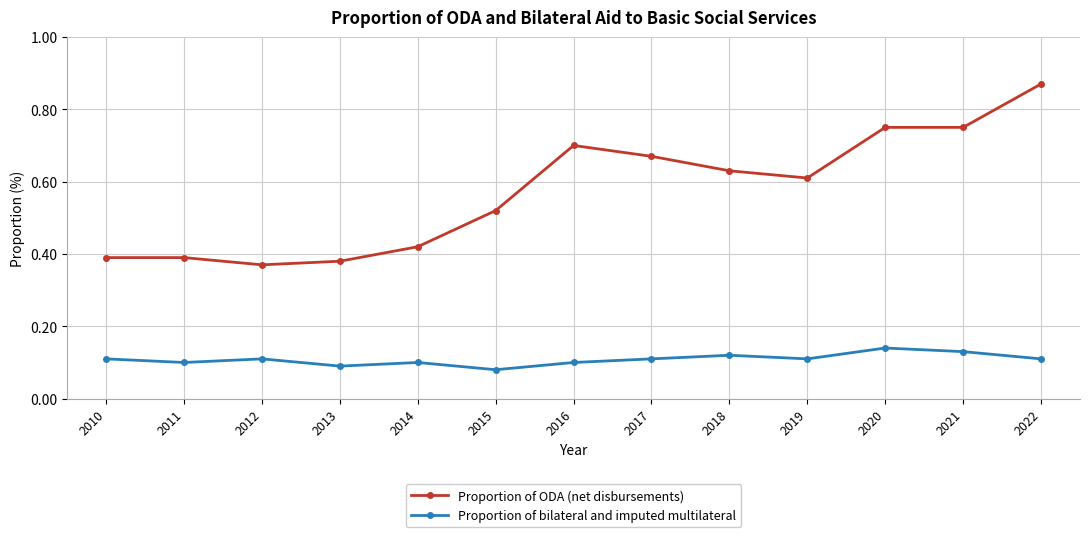

The Proportion of ODA (net disbursements) series shows 1.1 at 2020. True or false?

False